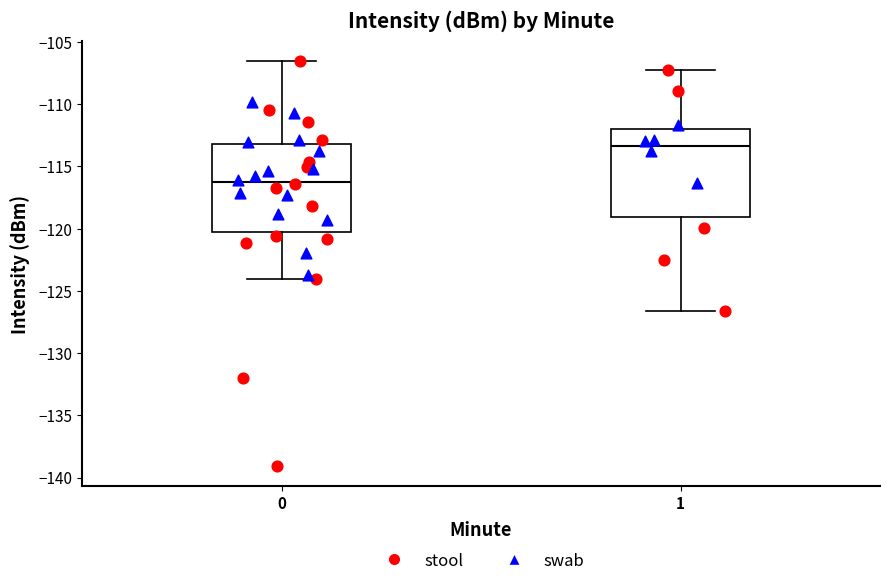

Where does the lower whisker of the box at x = 0 end on the y-axis? The values are not printed on the chart, so give them approximately, as read against the axis.

-124.0